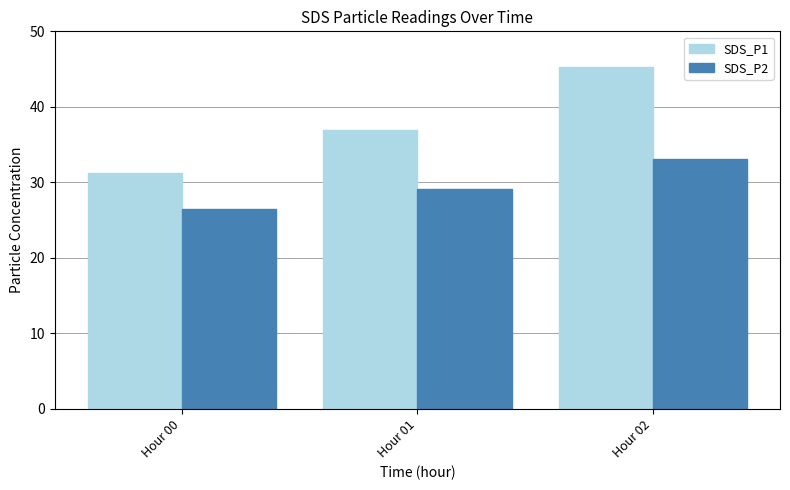

How many groups of bars are there?

3